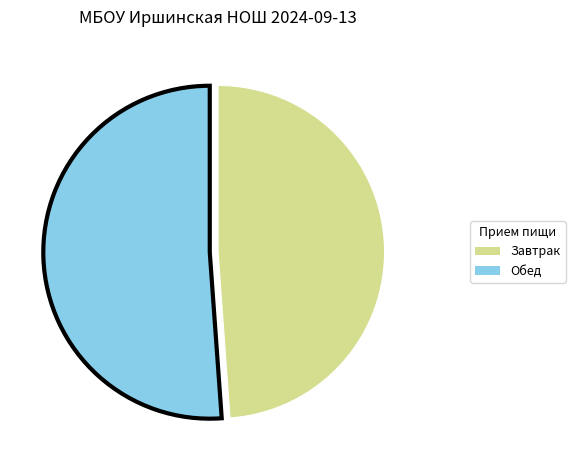

How many segments does this pie chart have?

2